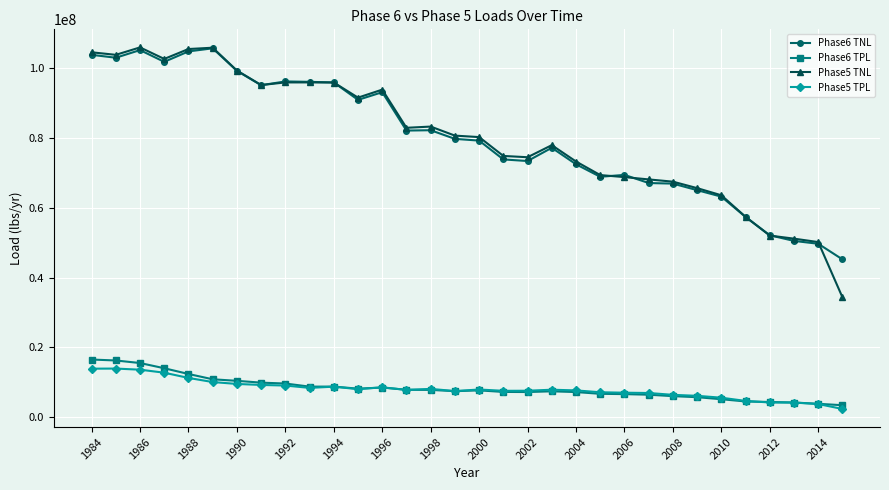

True or false: Phase5 TNL and Phase5 TPL cross at least once.

False